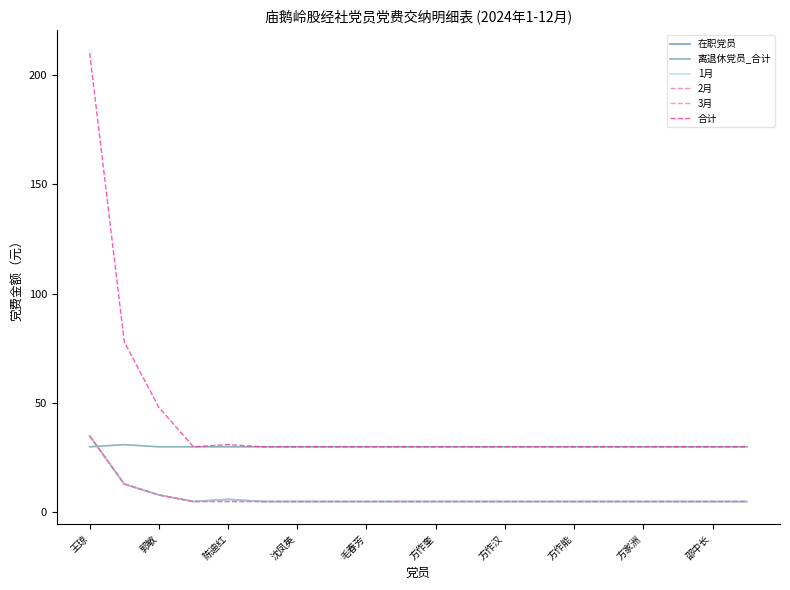

Reading left to right, list all the values displayed in this chart.

在职党员: 35	13	8	5	6	5	5	5	5	5	5	5	5	5	5	5	5	5	5	5
离退休党员_合计: 30	31	30	30	30	30	30	30	30	30	30	30	30	30	30	30	30	30	30	30
1月: 35	13	8	5	6	5	5	5	5	5	5	5	5	5	5	5	5	5	5	5
2月: 35	13	8	5	5	5	5	5	5	5	5	5	5	5	5	5	5	5	5	5
3月: 35	13	8	5	5	5	5	5	5	5	5	5	5	5	5	5	5	5	5	5
合计: 210	78	48	30	31	30	30	30	30	30	30	30	30	30	30	30	30	30	30	30